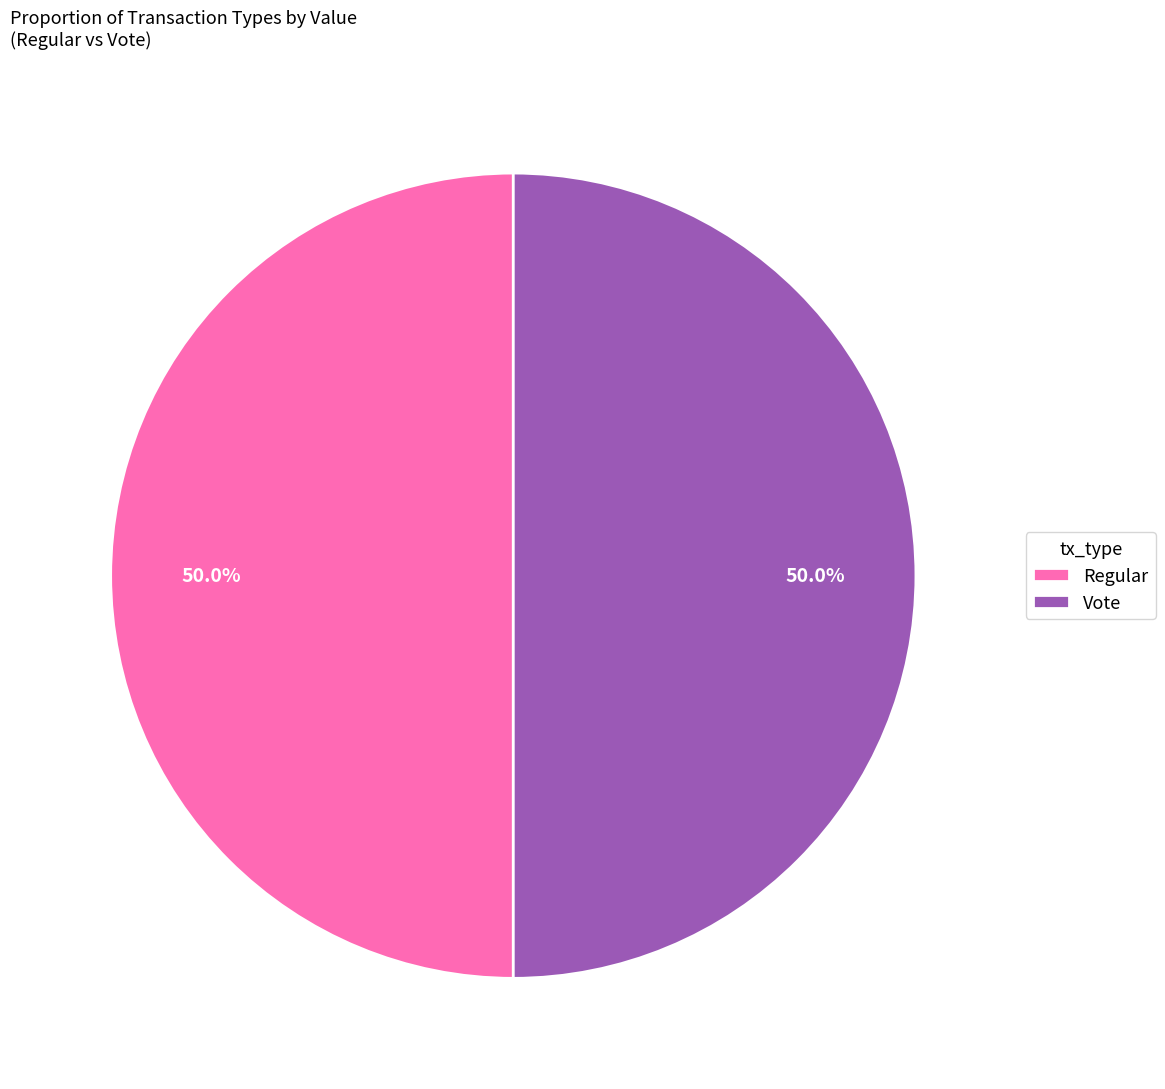

Is it true that Vote is 99% of the pie?

False